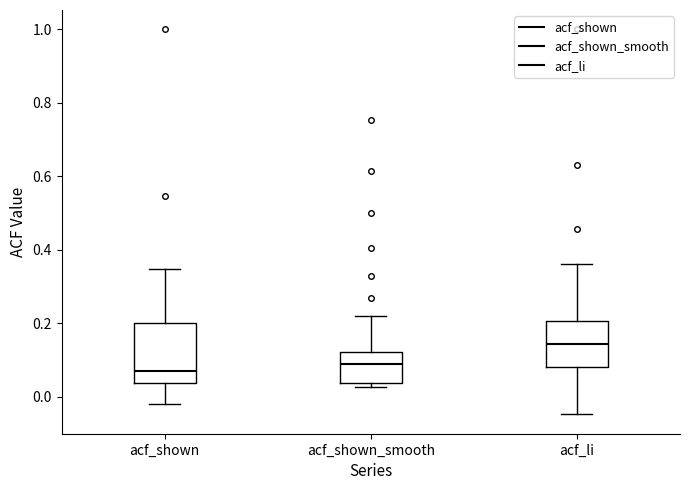

Where is the upper edge of the box for acf_li on the y-axis? The values are not printed on the chart, so give them approximately, as read against the axis.

0.20